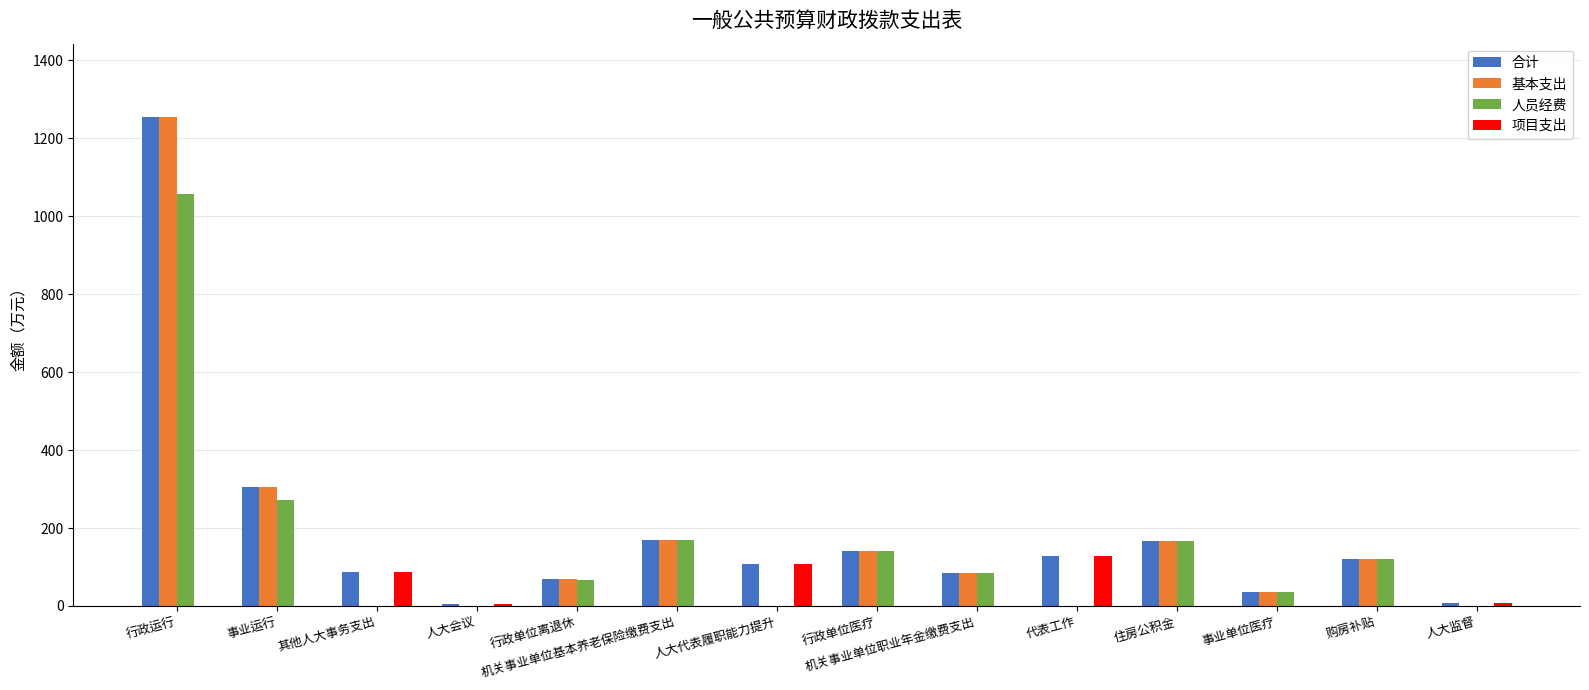

What is the sum of all 基本支出 values?

2351.4